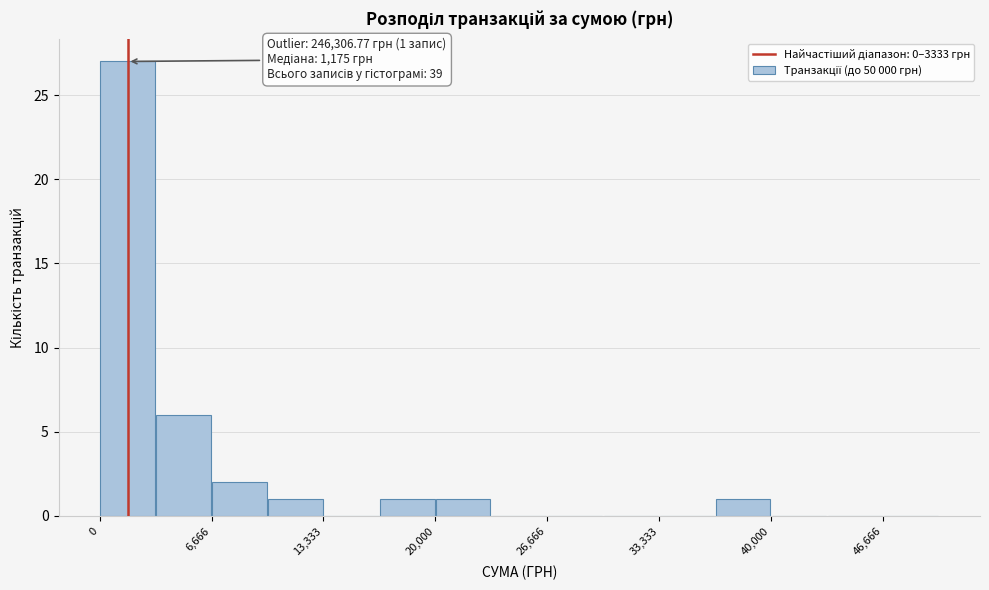

Around what value on the x-axis is the tallest bar? Give the approximate position of its centre, as read against the axis.

2000